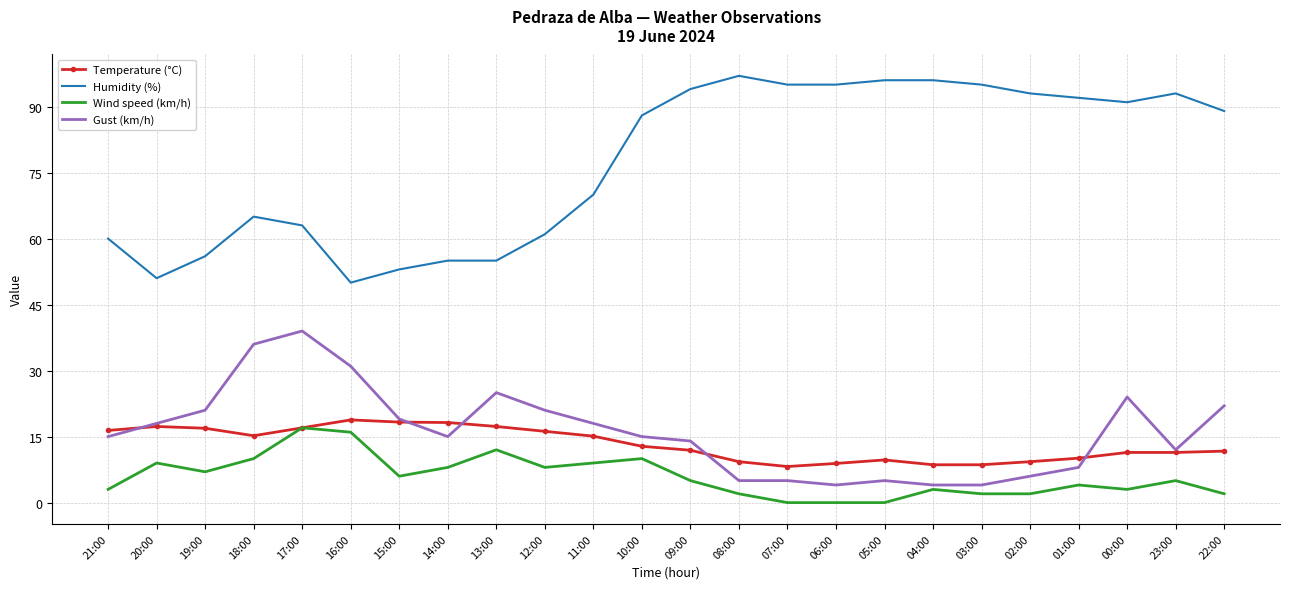

Is it true that Humidity (%) equals 56.3 at 01:00?

False